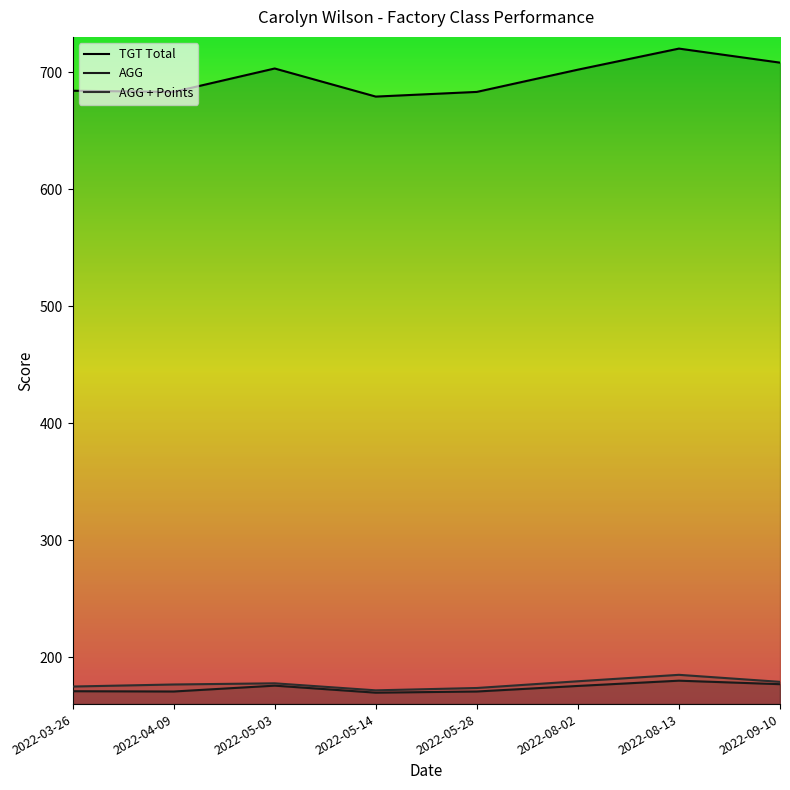

How many interior local valleys does the AGG series have?

2